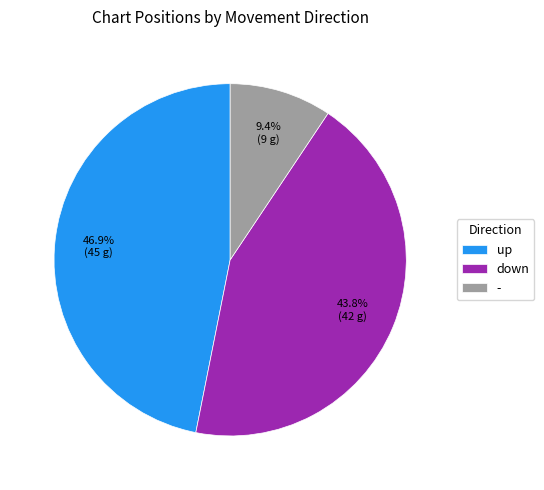

To the nearest percent, what portion does - represent?

9%